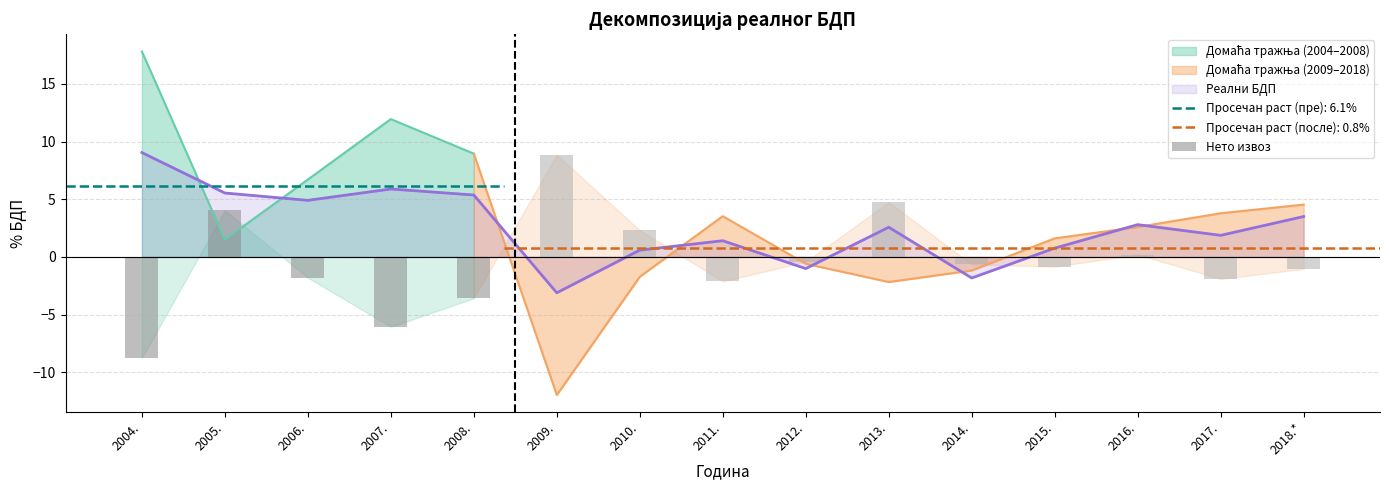

What position from the right is 2018.*?

1